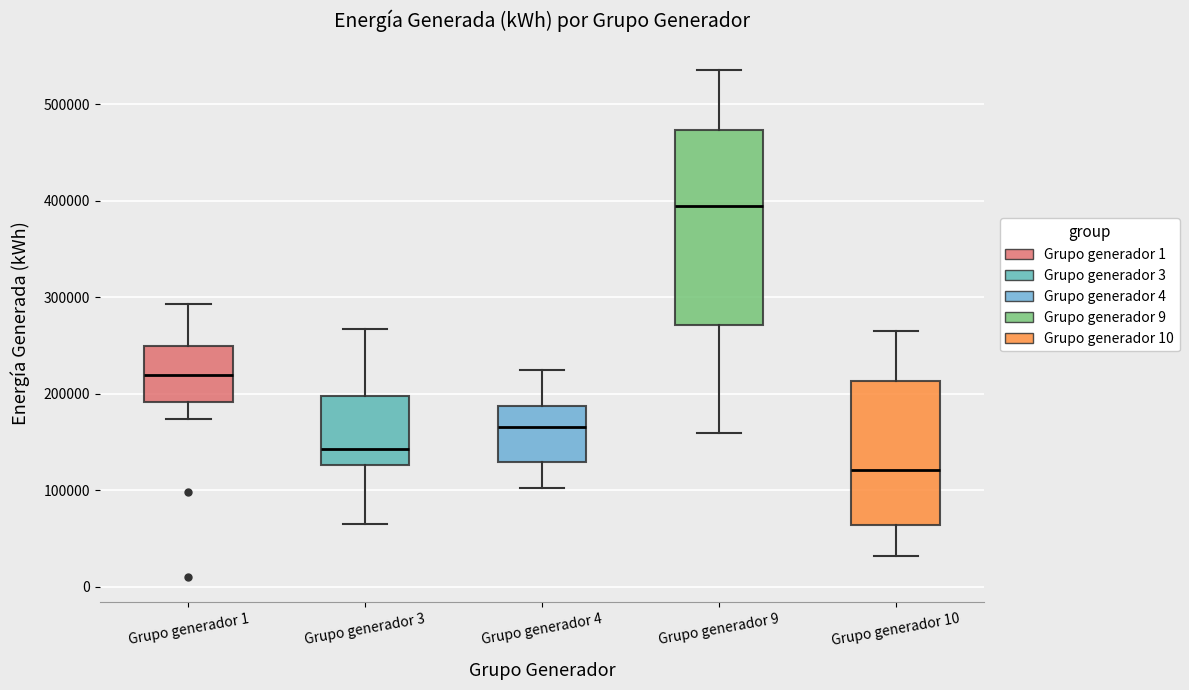

Reading left to right, read every box against the y-axis: the position of its median line, the range the box covers, and the ends of its whiskers. The values are not printed on the chart, so give them approximately, as read against the axis.

Grupo generador 1: median 220000, box 190000 to 250000, whiskers 170000 to 290000
Grupo generador 3: median 140000, box 130000 to 200000, whiskers 60000 to 270000
Grupo generador 4: median 170000, box 130000 to 190000, whiskers 100000 to 220000
Grupo generador 9: median 390000, box 270000 to 470000, whiskers 160000 to 540000
Grupo generador 10: median 120000, box 60000 to 210000, whiskers 30000 to 270000